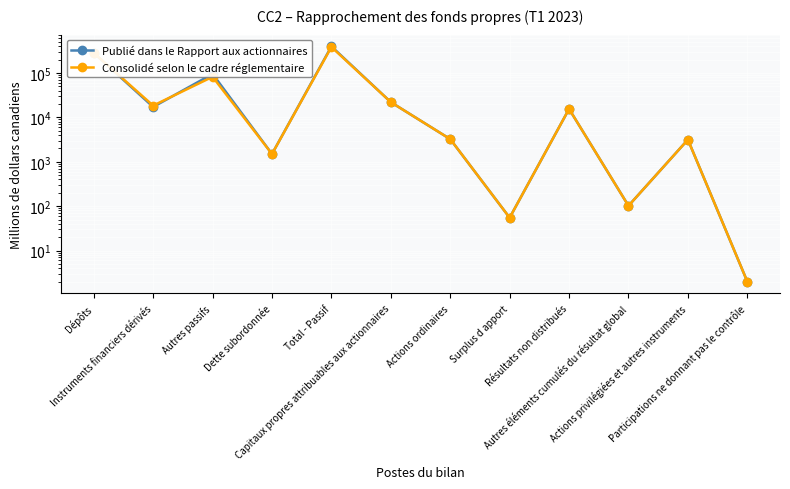

Where is the first local maximum for Publié dans le Rapport aux actionnaires?

Autres passifs